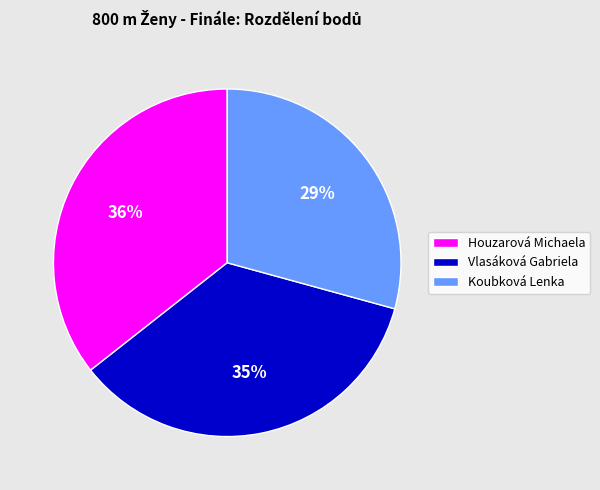

Is there any slice that represents more than half of the pie?

No